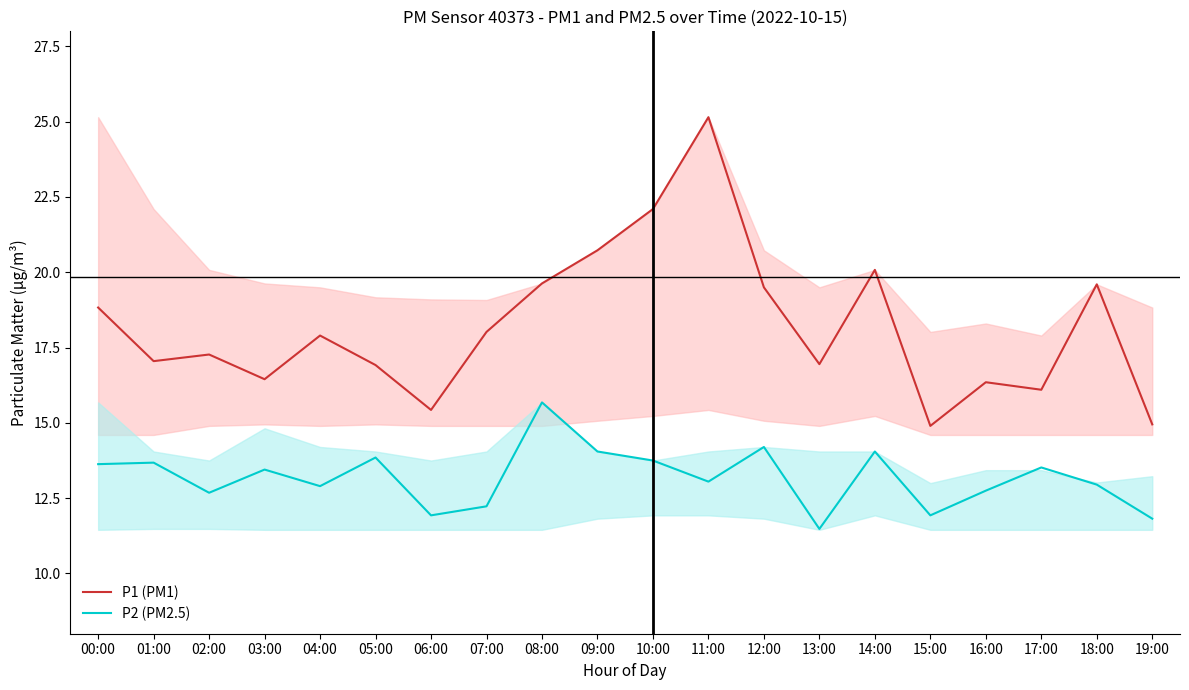

What position from the right is 07:00?

13